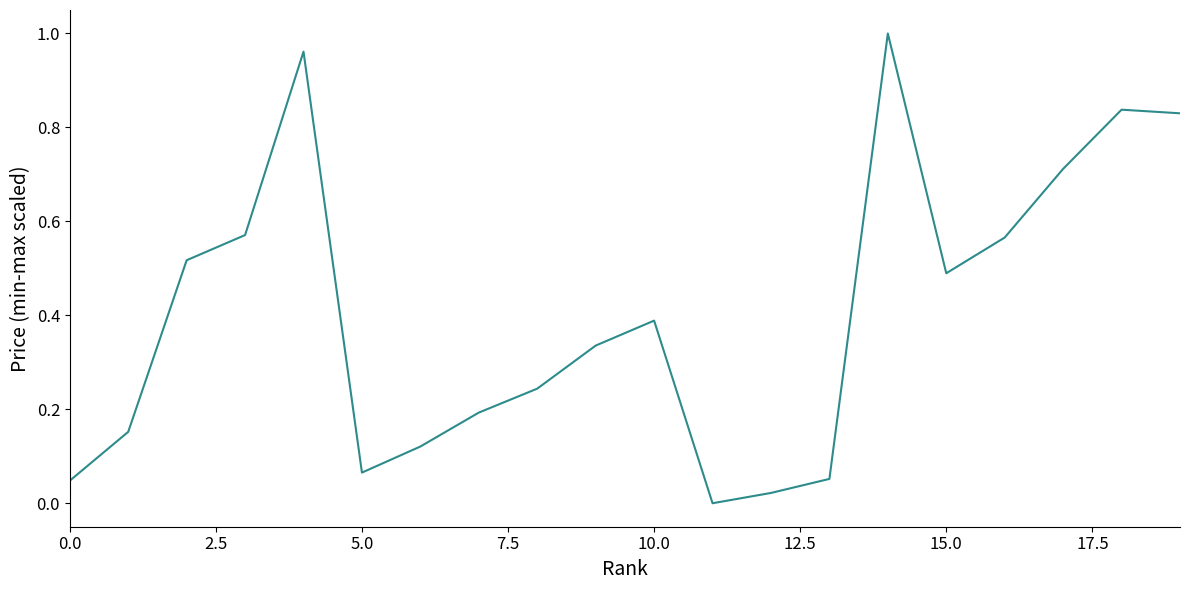

How many lines are shown in the chart?

1